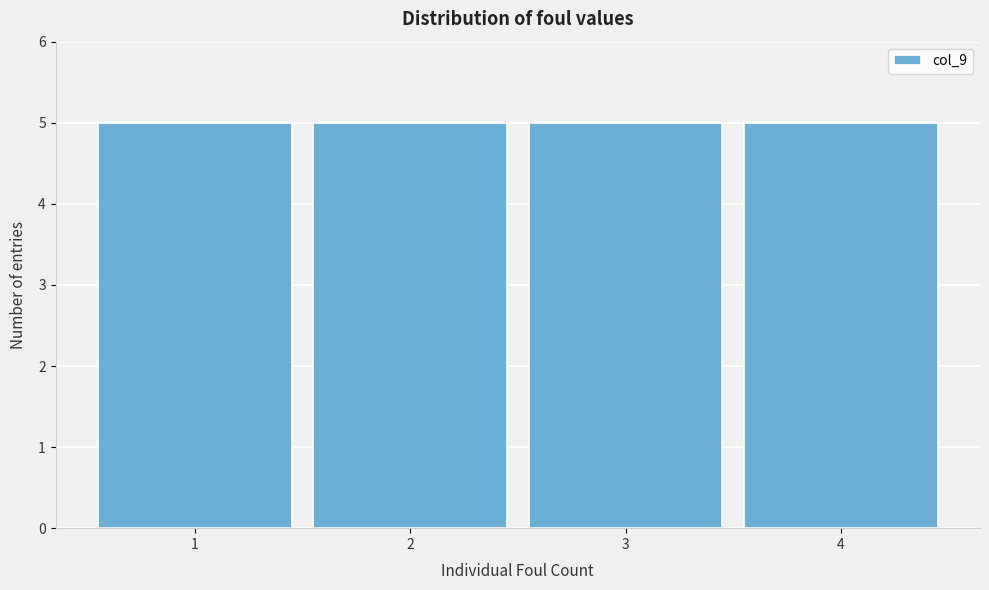

What is the height of the bar covering 0.5 to 1.5 on the x-axis? The values are not printed on the chart, so give them approximately, as read against the axis.

5